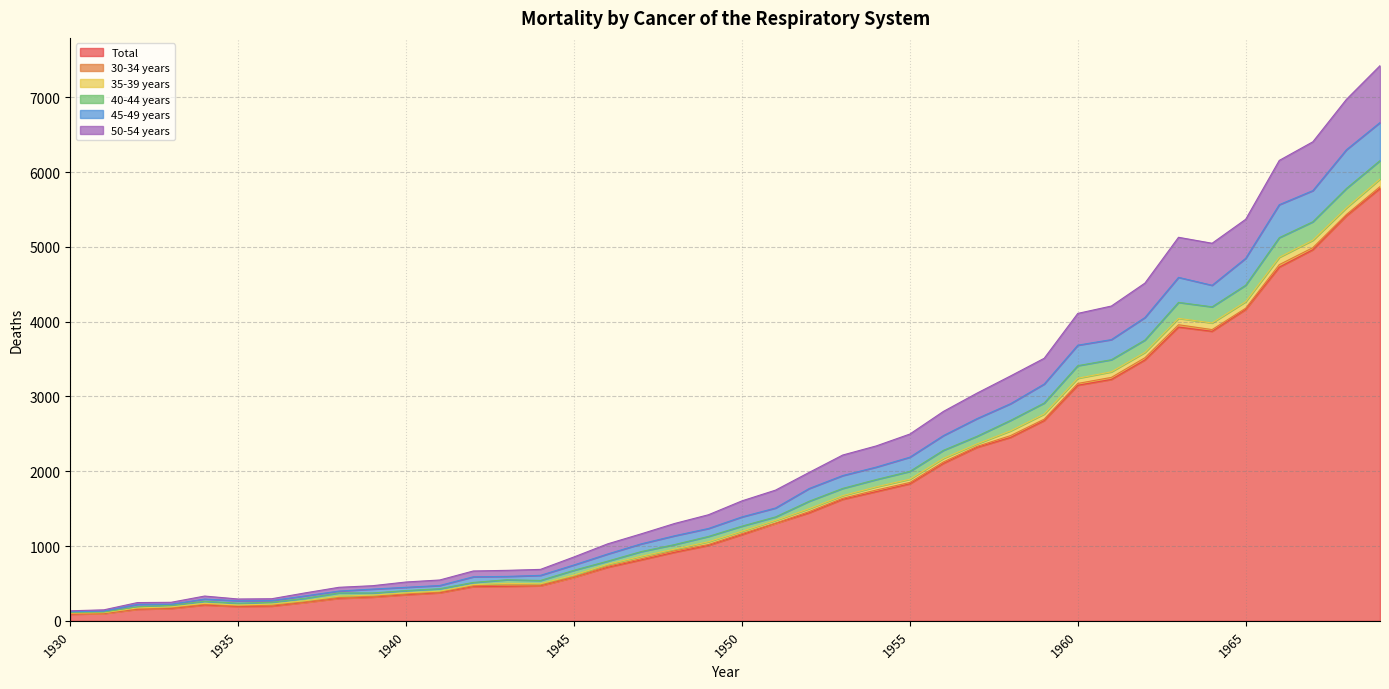

What is the highest value of the Total series?

5782.5